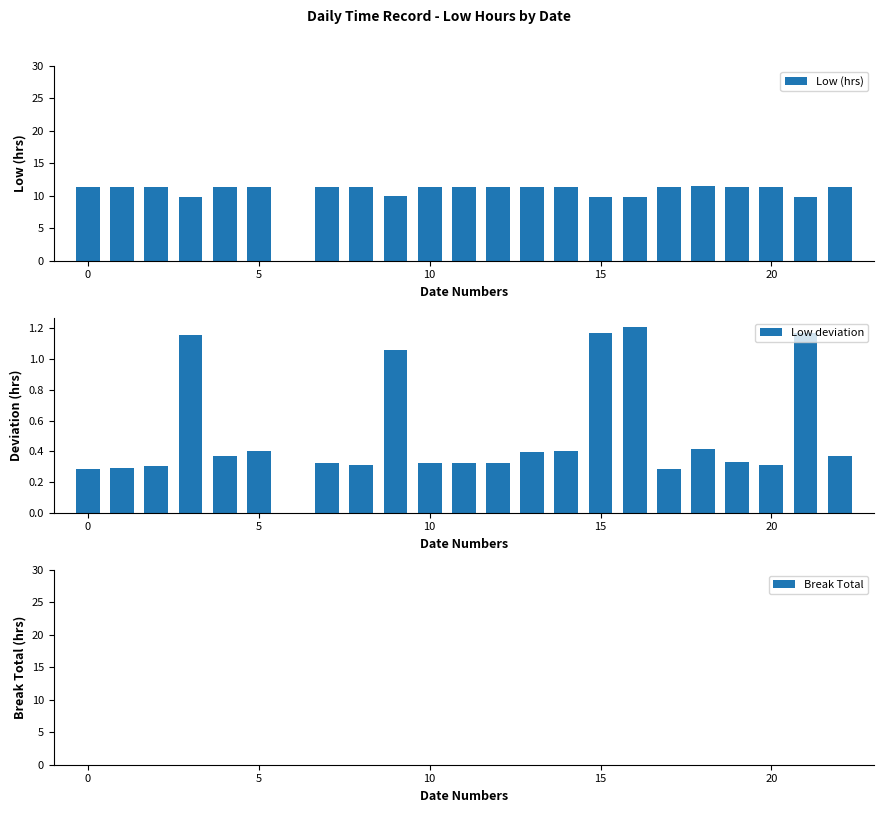

True or false: Low deviation has a value of 0.2 at 0.

False